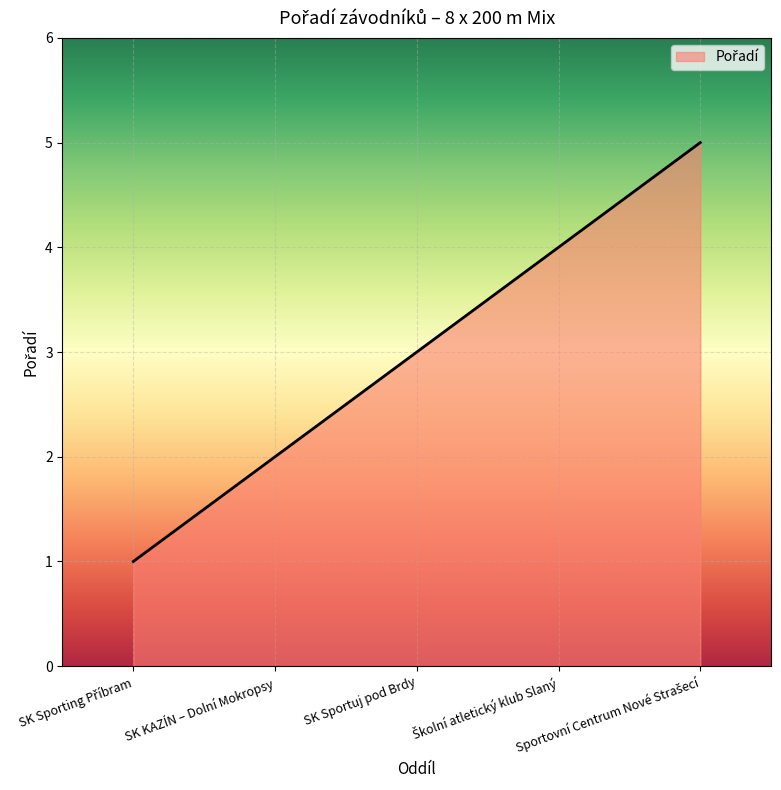

What is the maximum value shown in the chart?

5